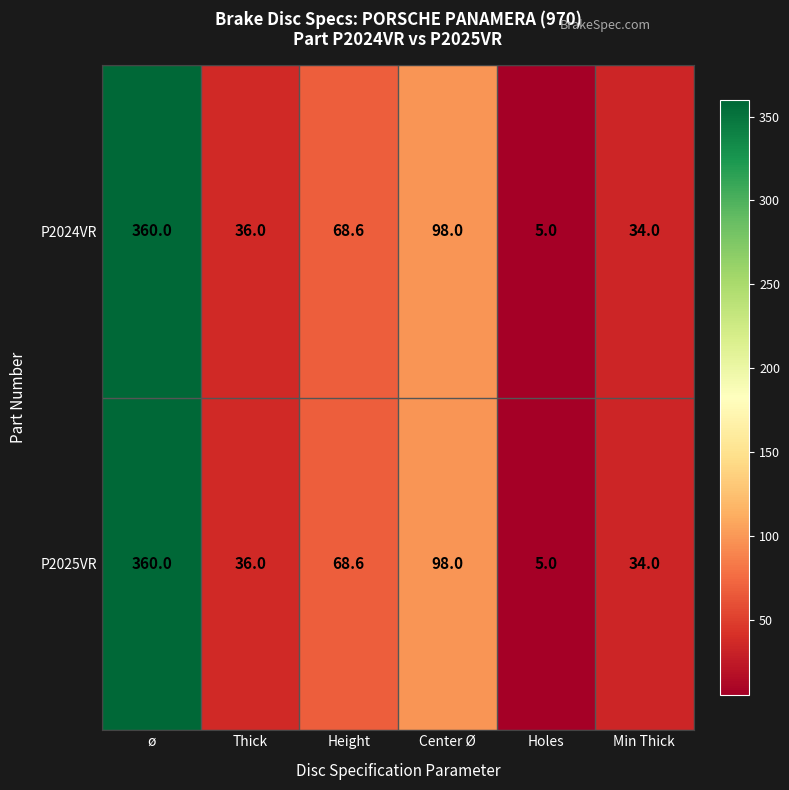

Is the value of P2025VR at Holes greater than the value of P2024VR at ø?

No